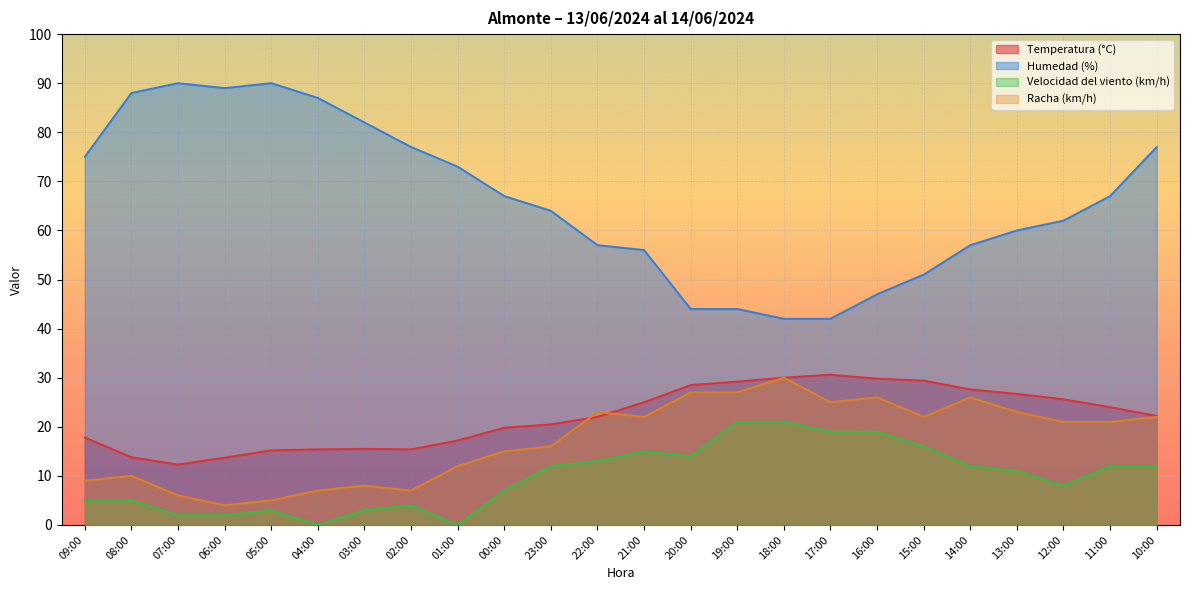

Reading right to left, extract all data points from this chart.

Temperatura (°C): 10:00=22.2	11:00=24.0	12:00=25.6	13:00=26.7	14:00=27.6	15:00=29.4	16:00=29.8	17:00=30.6	18:00=30.0	19:00=29.2	20:00=28.5	21:00=25.0	22:00=22.0	23:00=20.5	00:00=19.8	01:00=17.2	02:00=15.4	03:00=15.5	04:00=15.4	05:00=15.2	06:00=13.7	07:00=12.3	08:00=13.8	09:00=17.8
Humedad (%): 10:00=77.0	11:00=67.0	12:00=62.0	13:00=60.0	14:00=57.0	15:00=51.0	16:00=47.0	17:00=42.0	18:00=42.0	19:00=44.0	20:00=44.0	21:00=56.0	22:00=57.0	23:00=64.0	00:00=67.0	01:00=73.0	02:00=77.0	03:00=82.0	04:00=87.0	05:00=90.0	06:00=89.0	07:00=90.0	08:00=88.0	09:00=75.0
Velocidad del viento (km/h): 10:00=12.0	11:00=12.0	12:00=8.0	13:00=11.0	14:00=12.0	15:00=16.0	16:00=19.0	17:00=19.0	18:00=21.0	19:00=21.0	20:00=14.0	21:00=15.0	22:00=13.0	23:00=12.0	00:00=7.0	01:00=0.0	02:00=4.0	03:00=3.0	04:00=0.0	05:00=3.0	06:00=2.0	07:00=2.0	08:00=5.0	09:00=5.0
Racha (km/h): 10:00=22.0	11:00=21.0	12:00=21.0	13:00=23.0	14:00=26.0	15:00=22.0	16:00=26.0	17:00=25.0	18:00=30.0	19:00=27.0	20:00=27.0	21:00=22.0	22:00=23.0	23:00=16.0	00:00=15.0	01:00=12.0	02:00=7.0	03:00=8.0	04:00=7.0	05:00=5.0	06:00=4.0	07:00=6.0	08:00=10.0	09:00=9.0